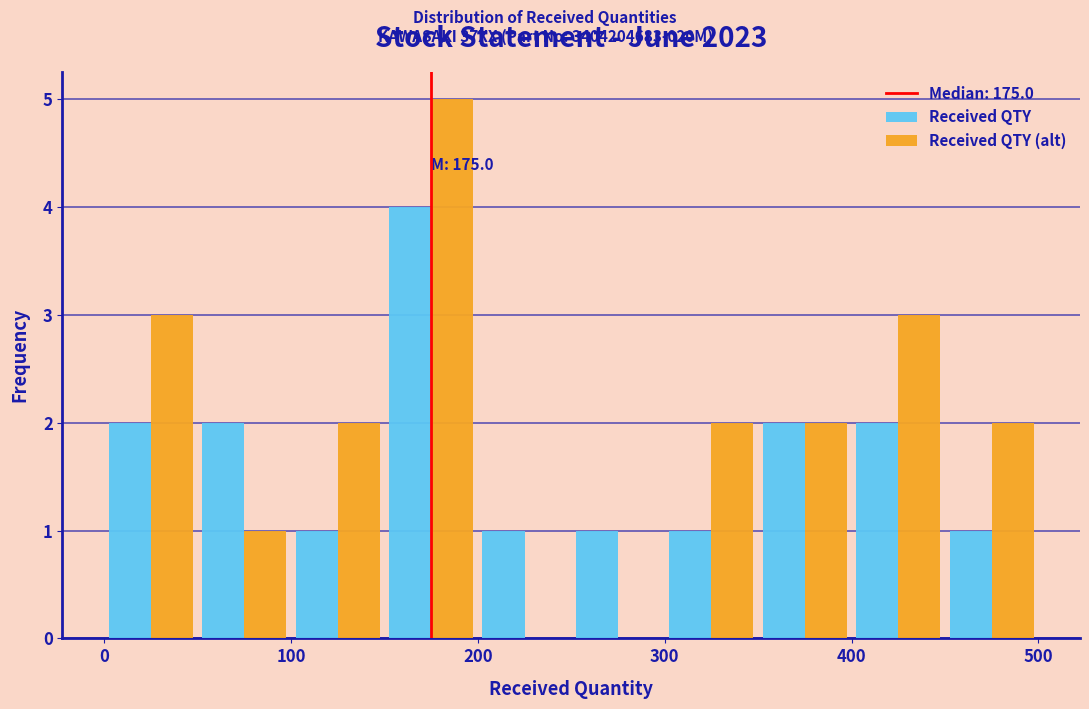

In the Received QTY series, which range on the x-axis has the tallest bar?

150 to 200